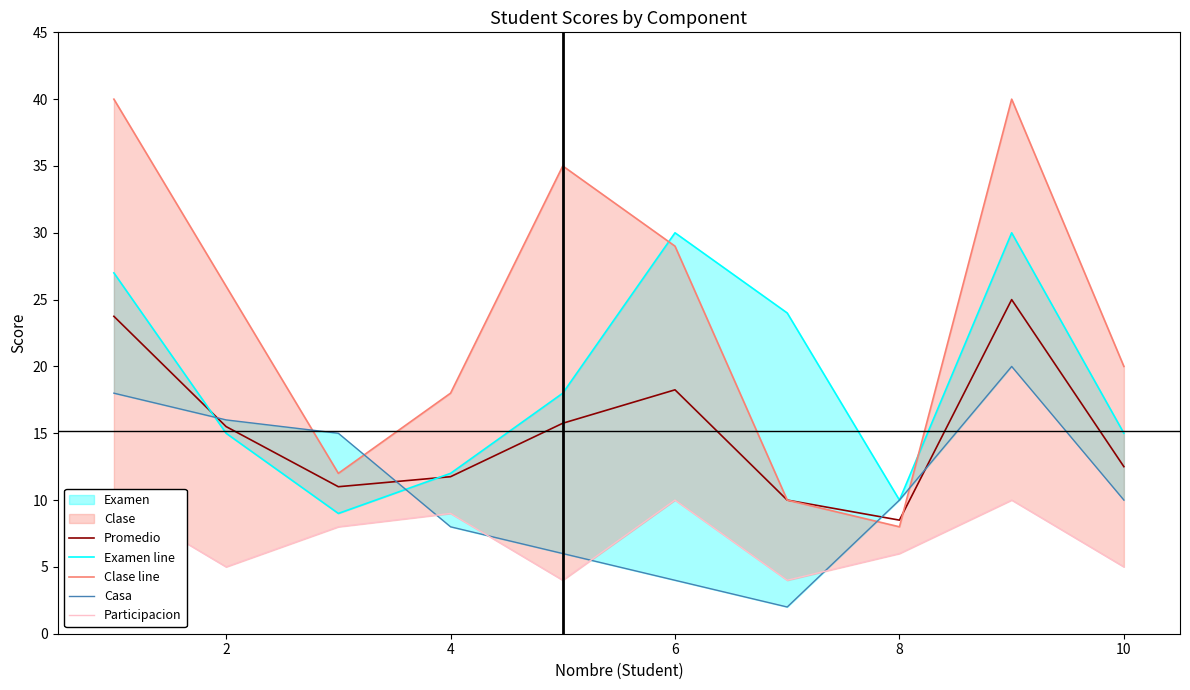

List the series in order of their peak value, highest first.

Clase line, Examen line, Promedio, Casa, Participacion